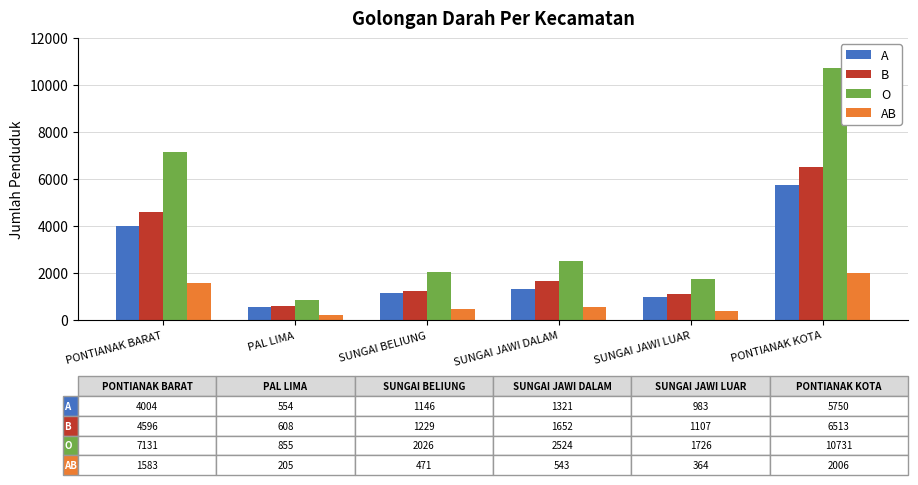

Reading left to right, list all the values displayed in this chart.

A: 4004	554	1146	1321	983	5750
B: 4596	608	1229	1652	1107	6513
O: 7131	855	2026	2524	1726	10731
AB: 1583	205	471	543	364	2006